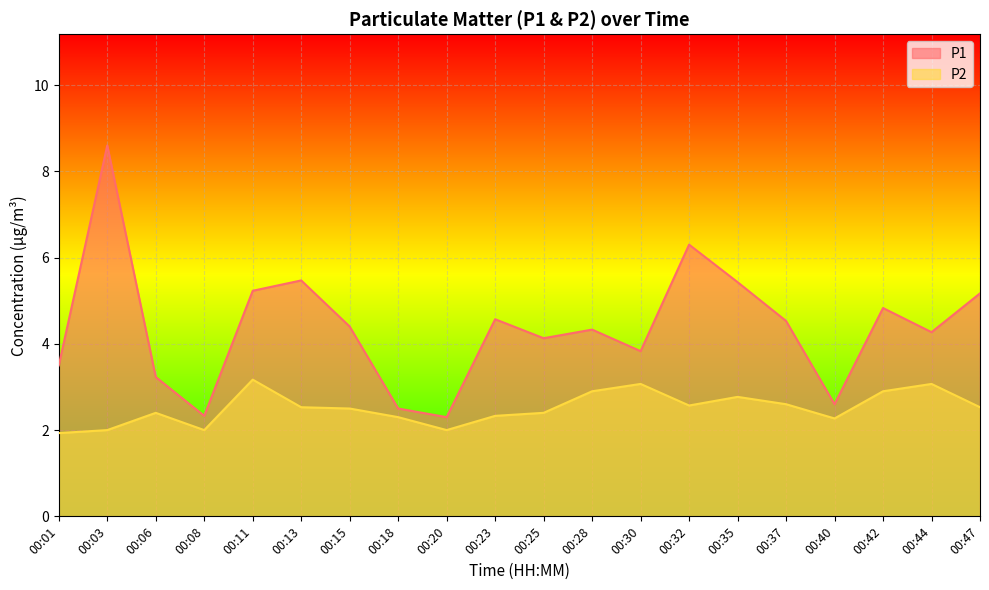

Does the chart display data point markers on the line(s)?

No